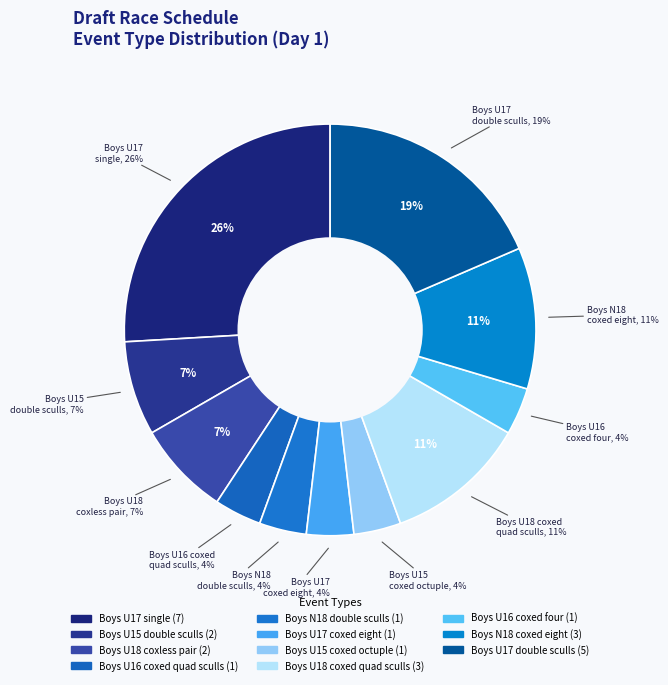

How many segments does this pie chart have?

11